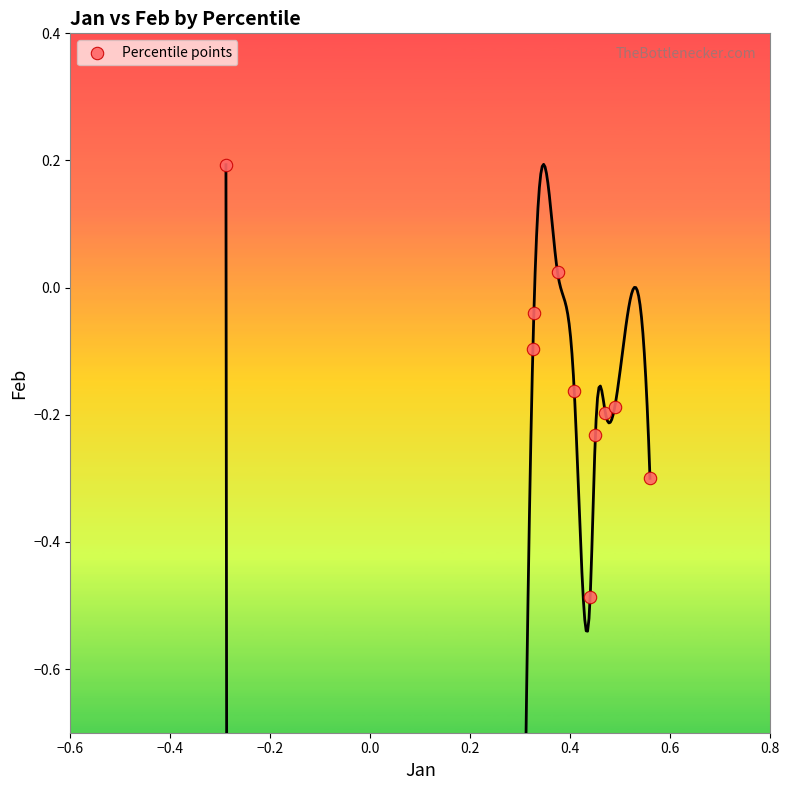

What is the range of X values (max minus min)?

0.8